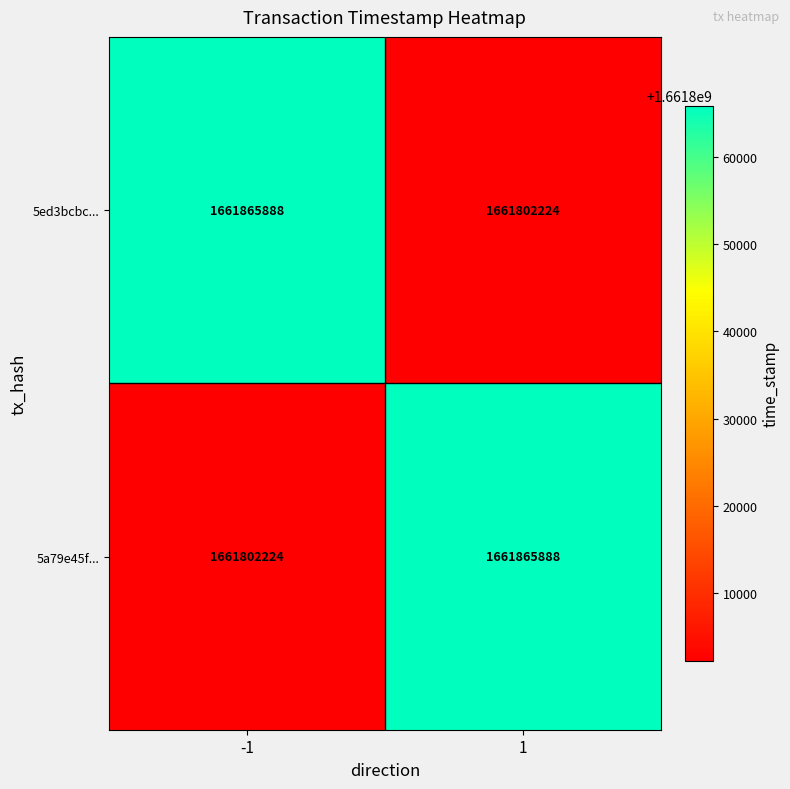

What is the difference between the 5ed3bcbc... values at 1 and -1?

63664